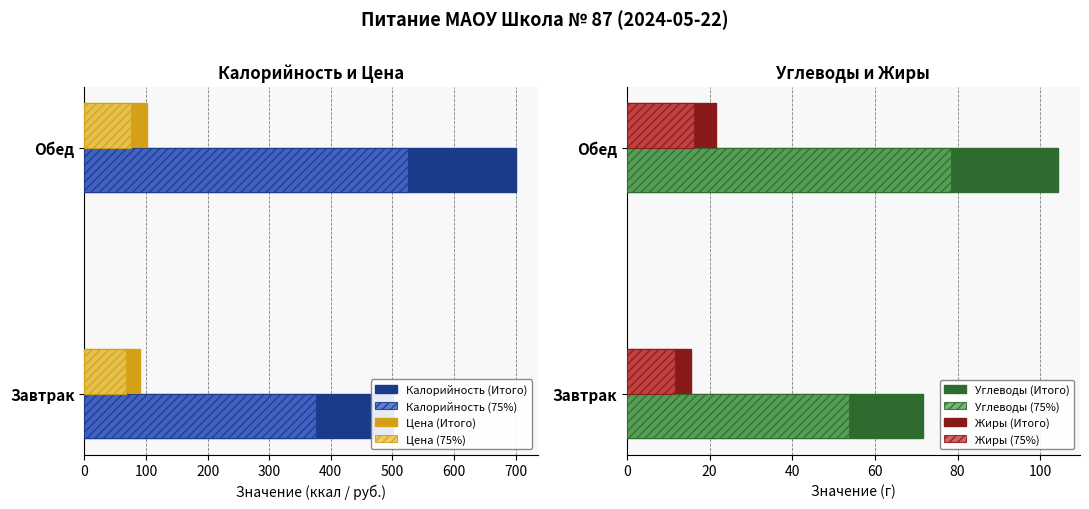

What is the lowest value of the Углеводы series?

71.7